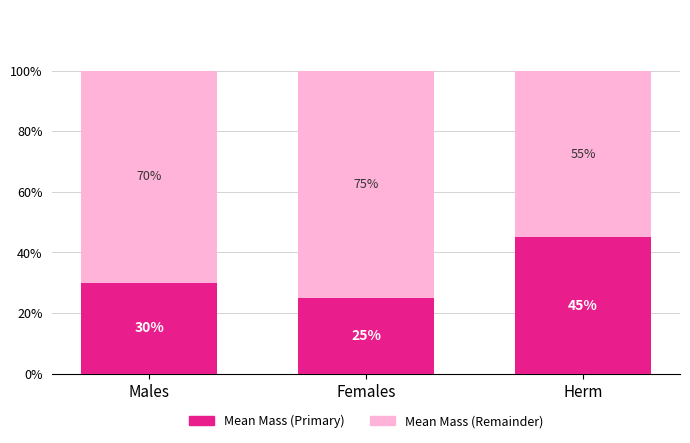

How many bars are there in total?

3